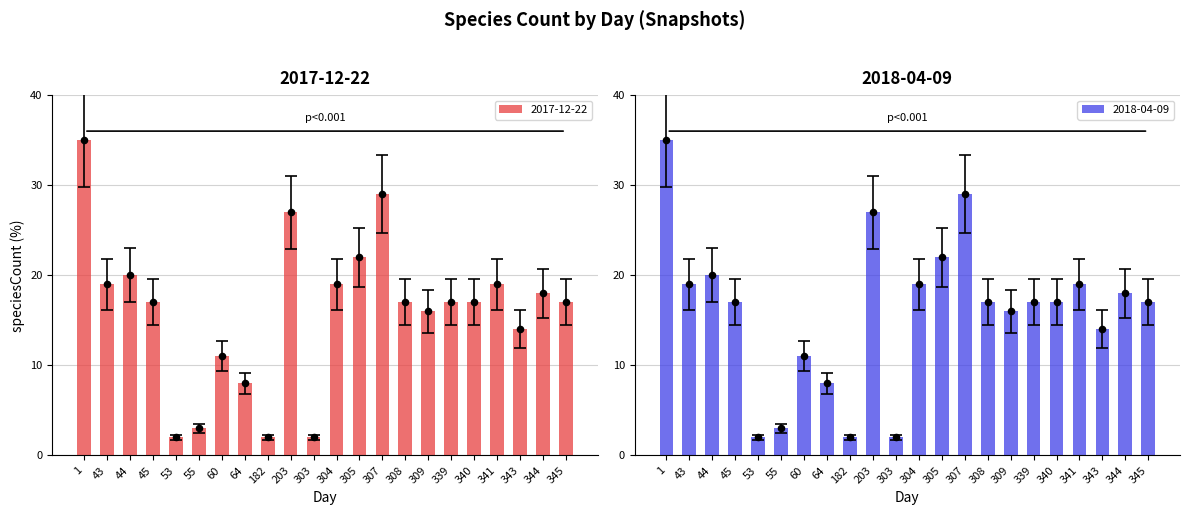

Which series has the largest total across all categories?

2018-04-09